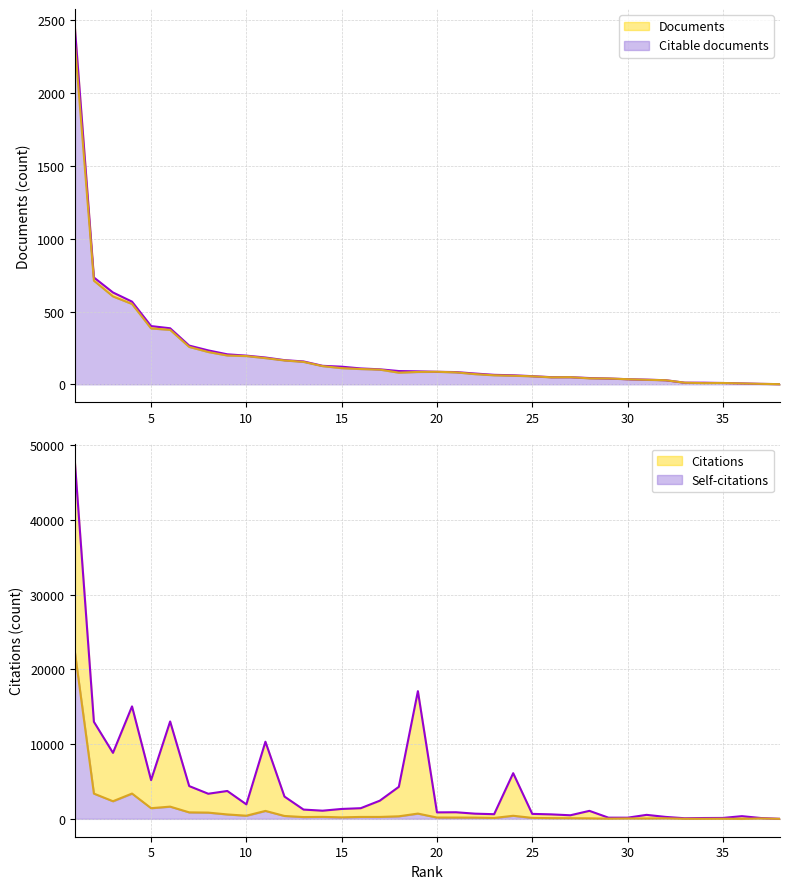

True or false: Citable documents and Documents intersect in this chart.

False